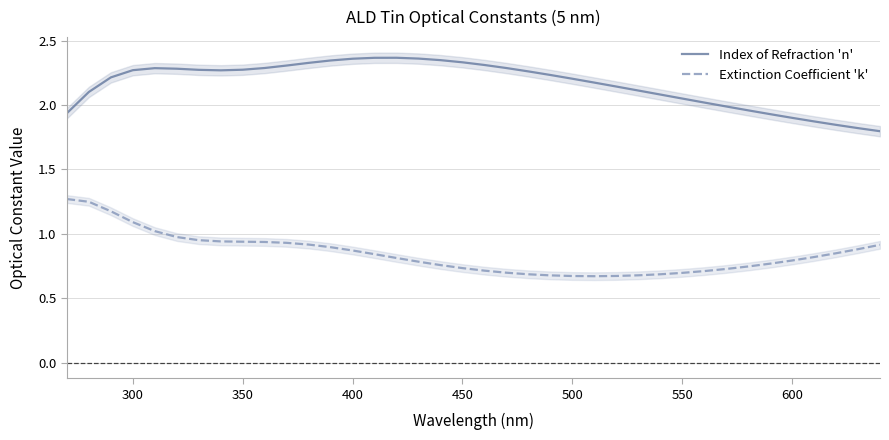

True or false: Index of Refraction 'n' and Extinction Coefficient 'k' intersect in this chart.

False